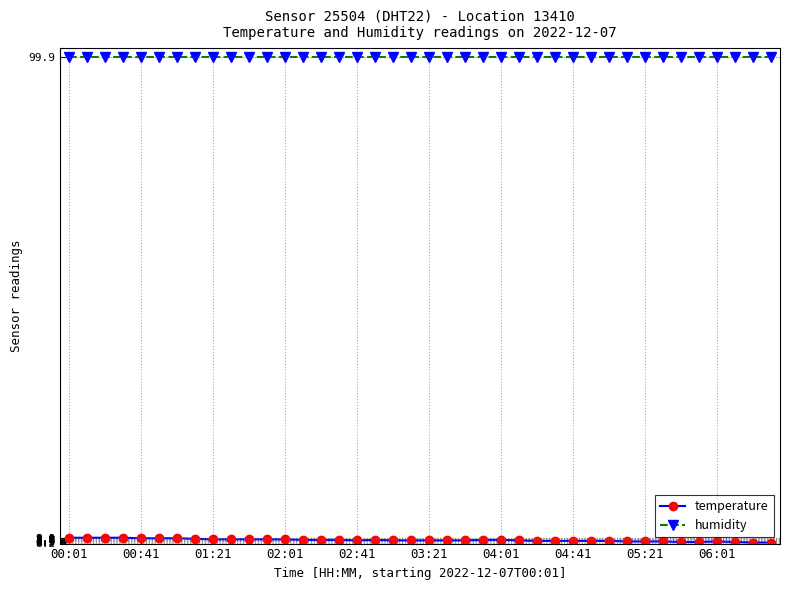

Does the chart have visible grid lines?

Yes